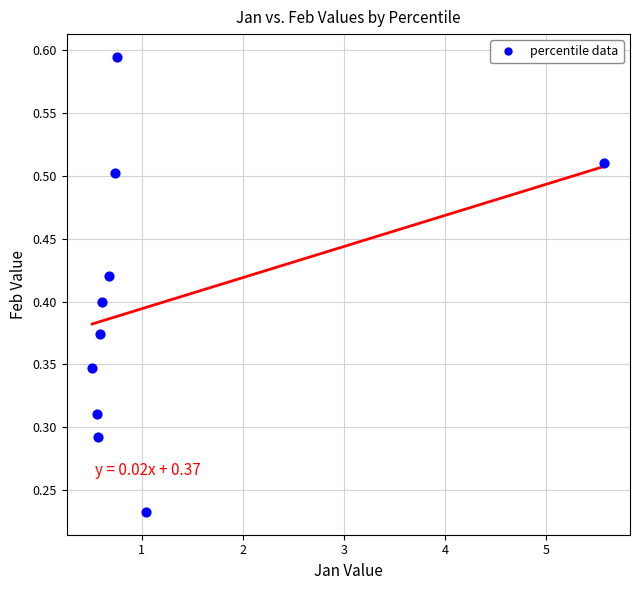

What is the range of X values (max minus min)?

5.1